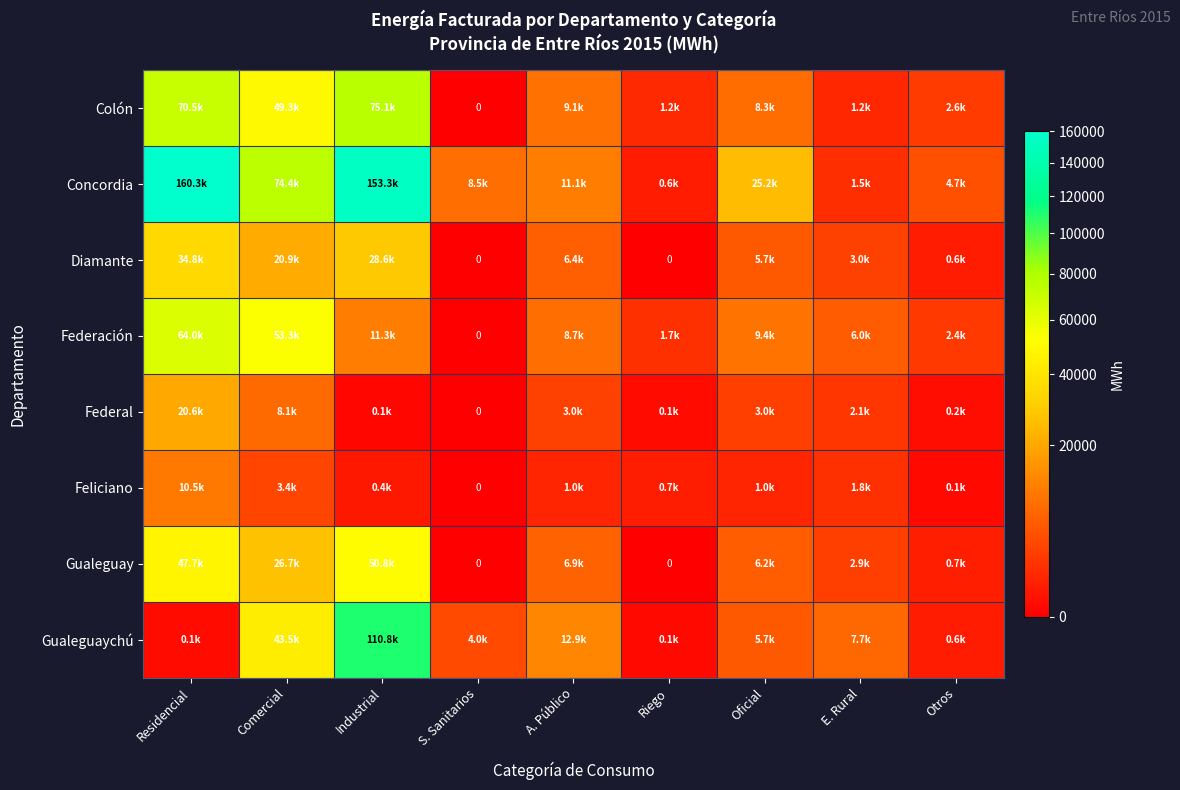

How many values in the Federal series exceed 2094?

5